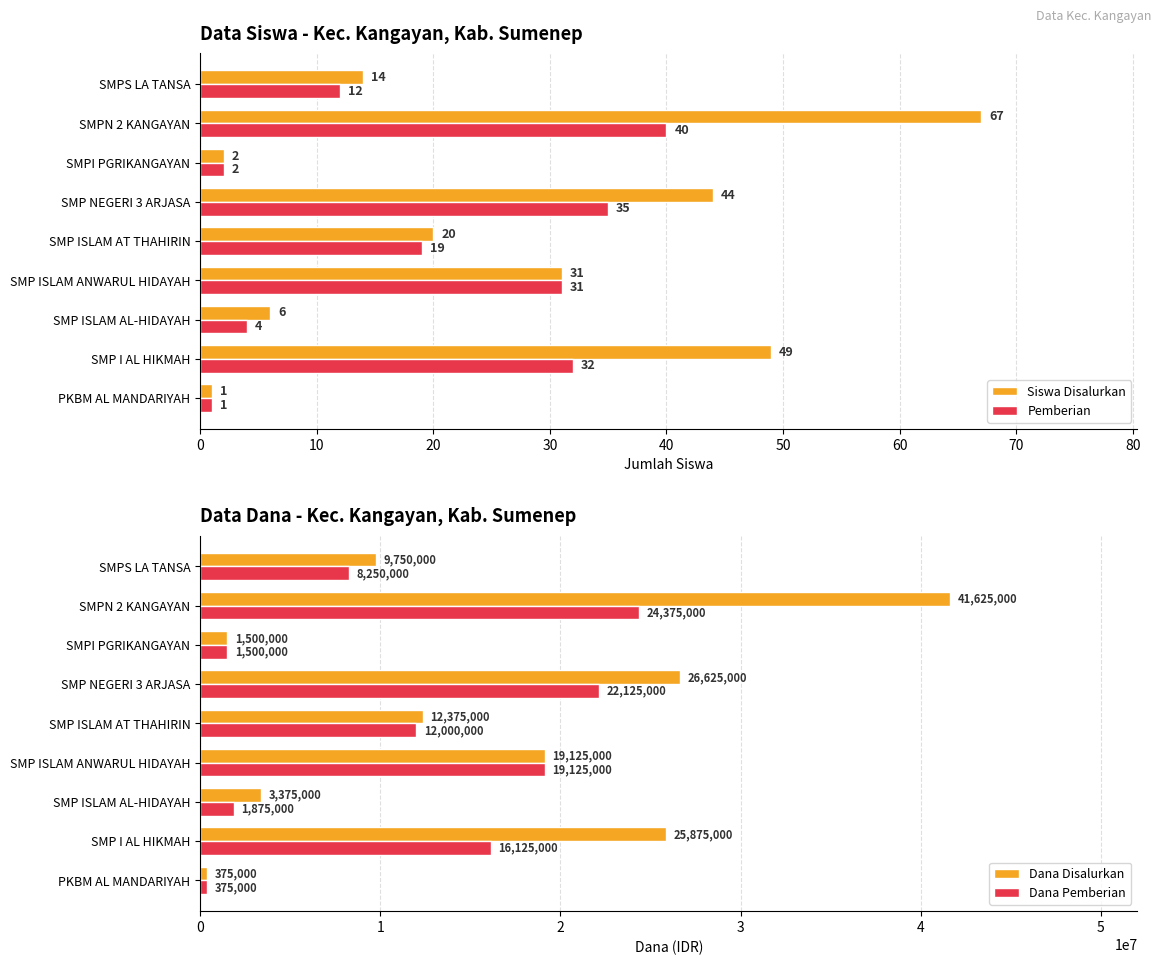

What is the sum of the Pemberian values at SMP ISLAM AL-HIDAYAH and SMP NEGERI 3 ARJASA?

39